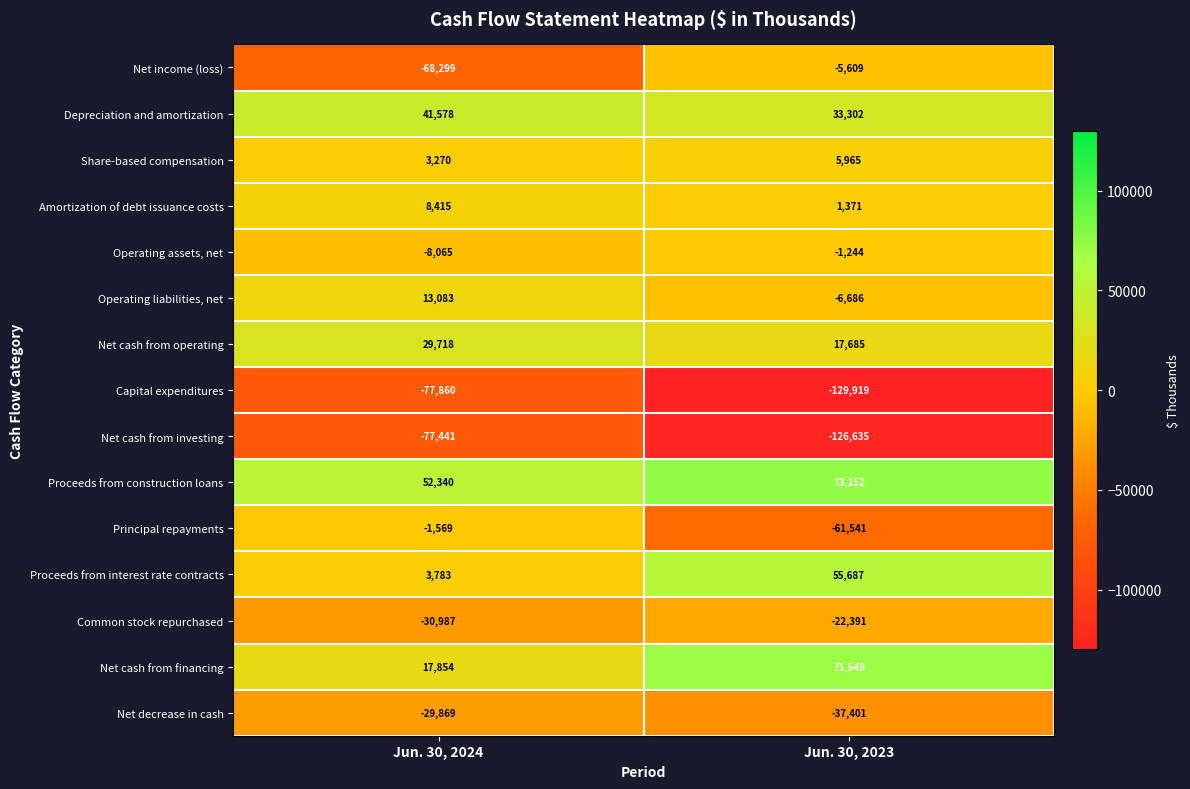

What is the maximum value shown in the chart?

73152